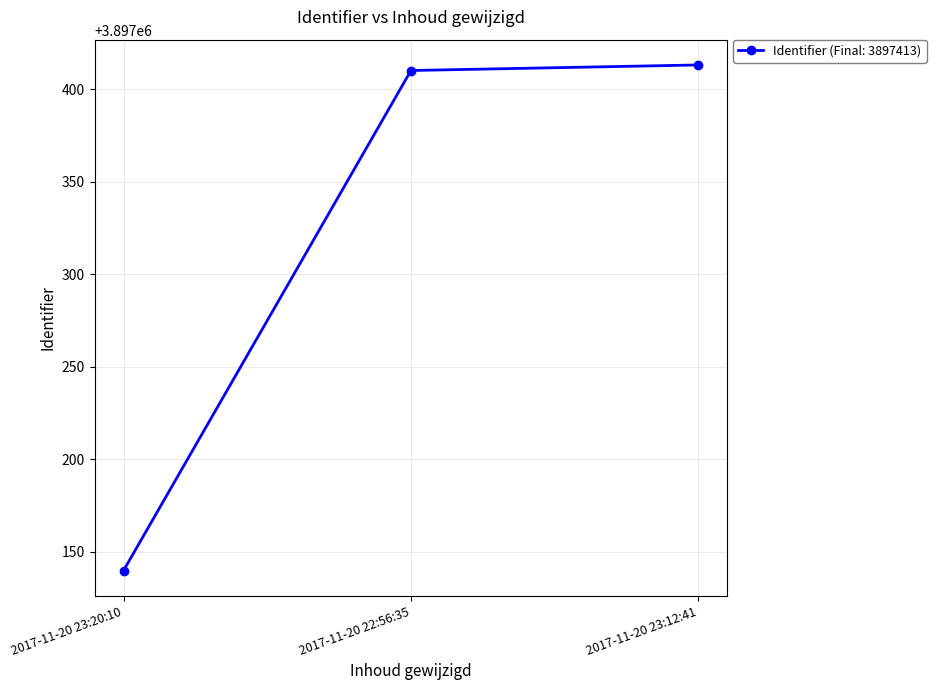

Reading right to left, list all the values displayed in this chart.

3897413	3897410	3897140